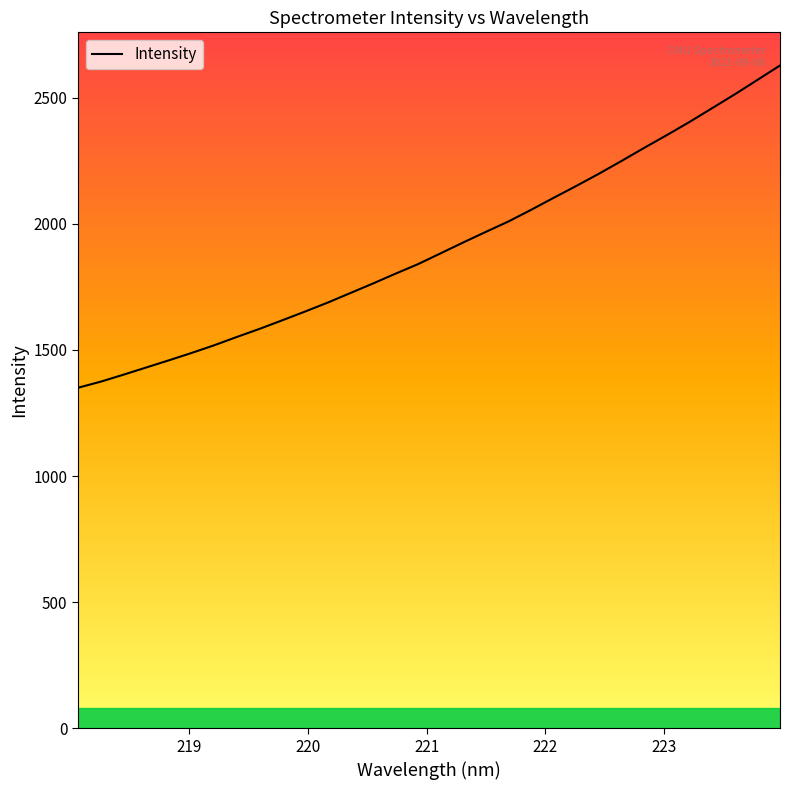

What is the difference between the maximum and minimum values?

1277.8